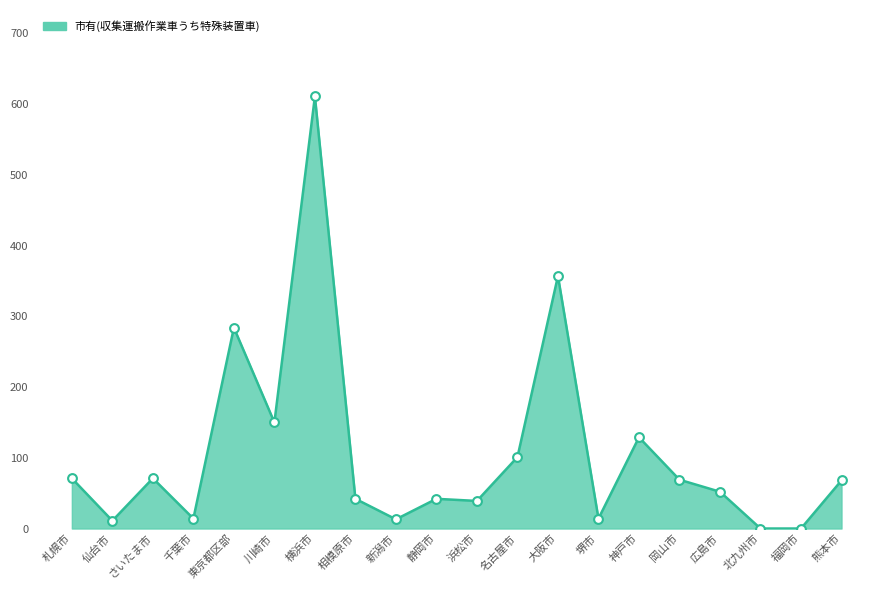

Which has a higher value, 神戸市 or 名古屋市?

神戸市